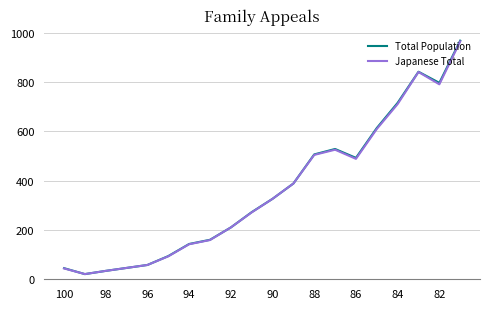

What is the lowest value of the Japanese Total series?

21